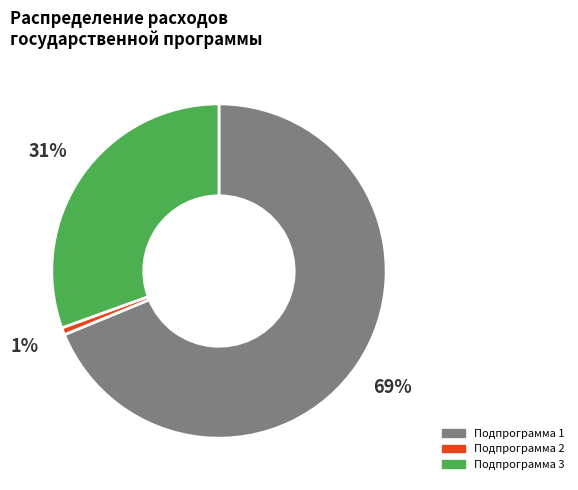

To the nearest percent, what is the average slice percentage?

33%